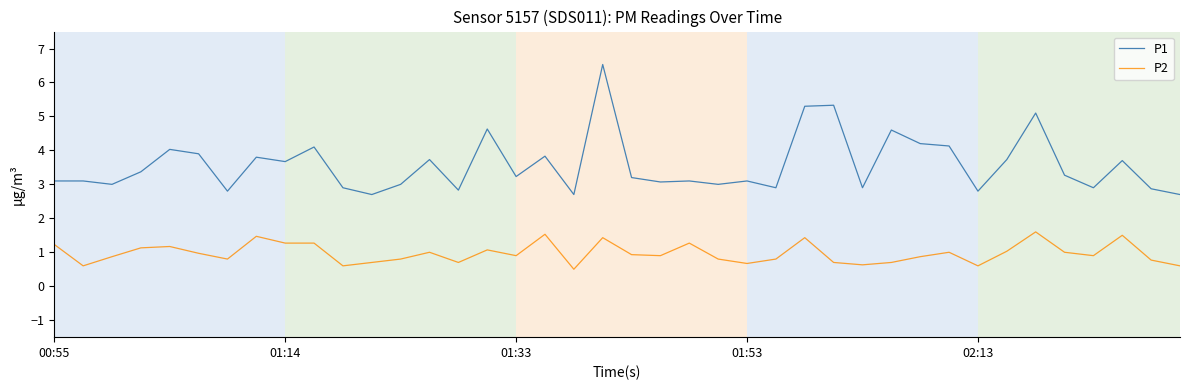

What is the greatest value displayed?

6.5